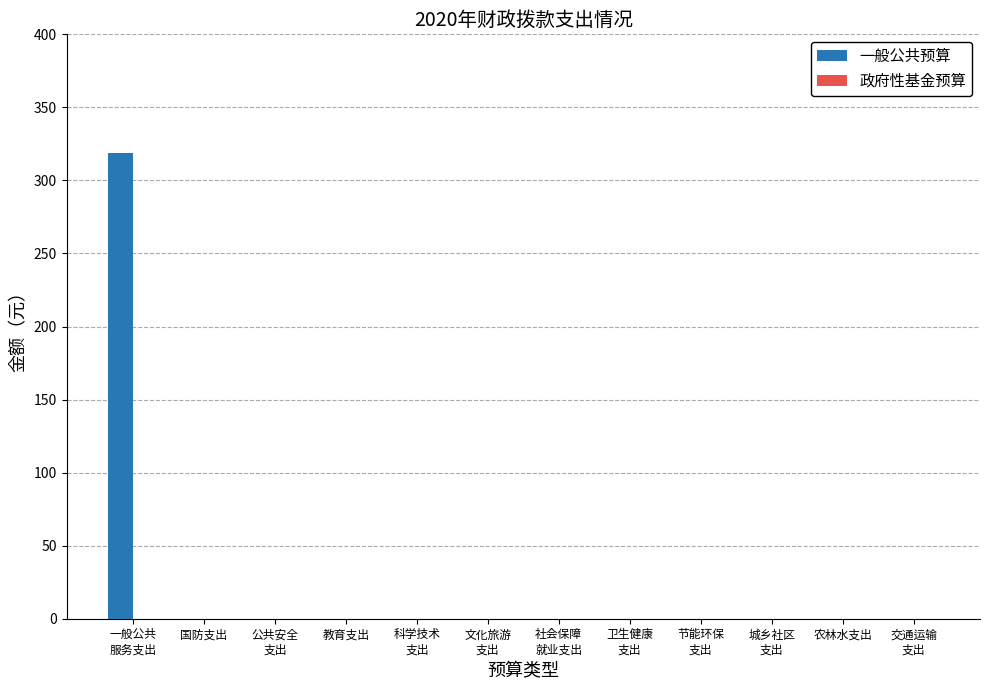

What is the maximum value shown in the chart?

319.1